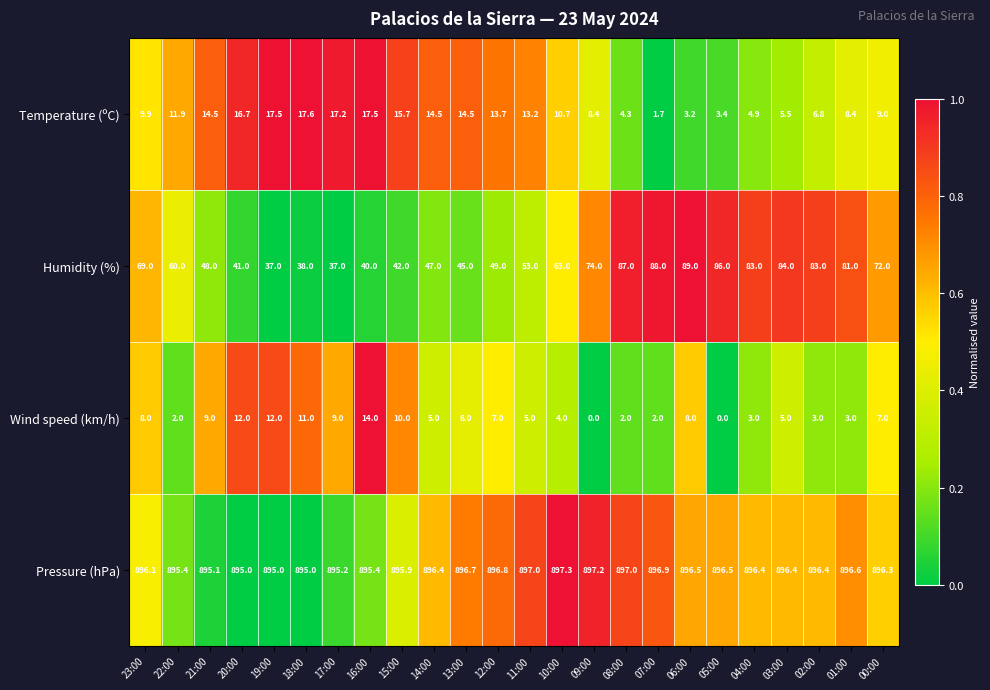

At how many categories does at least one series exceed 803?

24